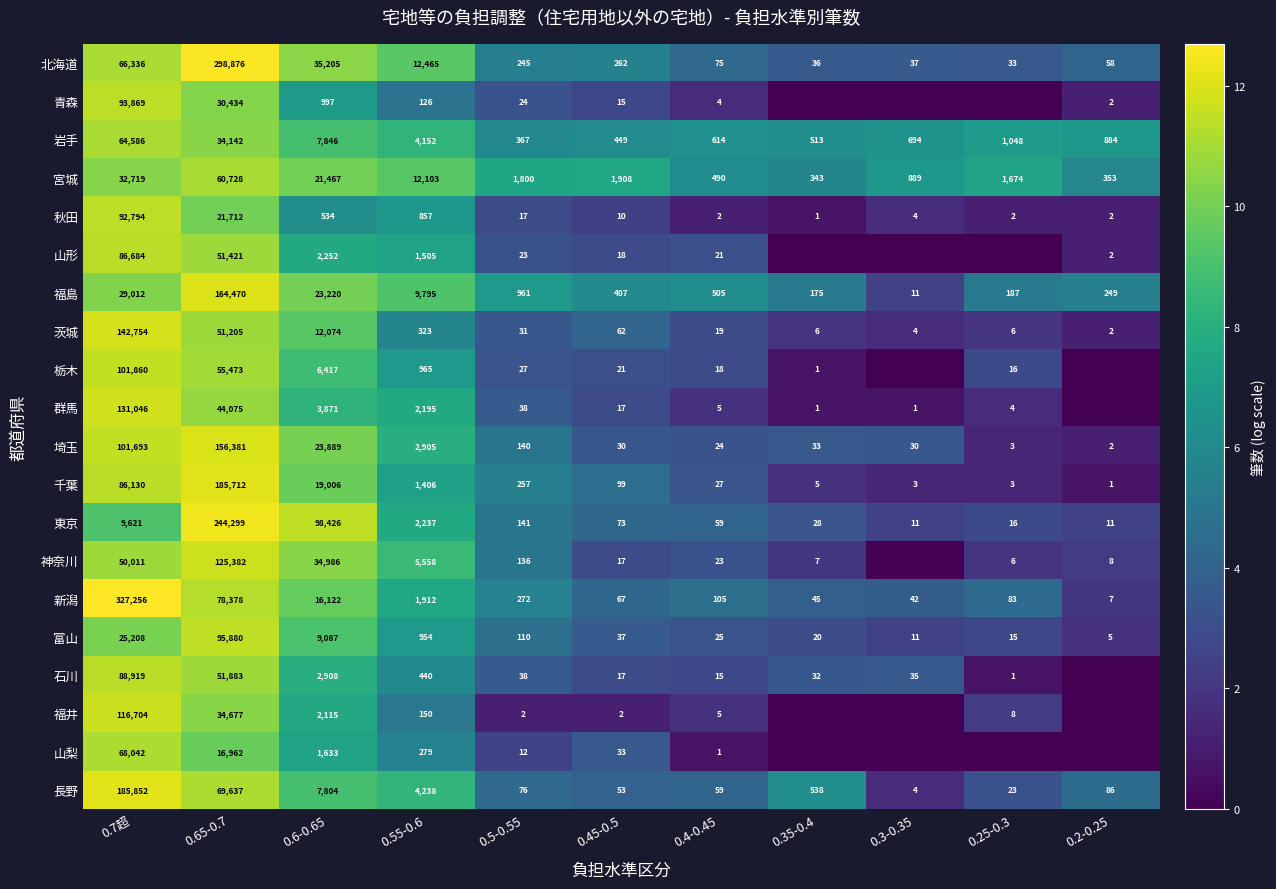

What is the difference between the second highest and minimum values in the 長野 series?

69633